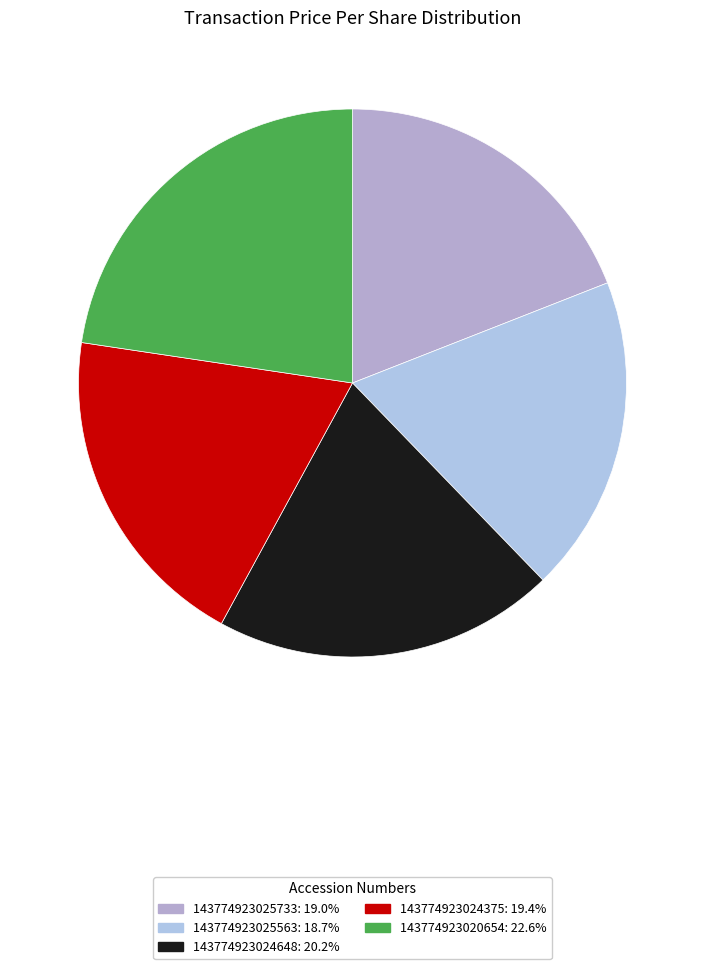

How many slices are in this pie chart?

5